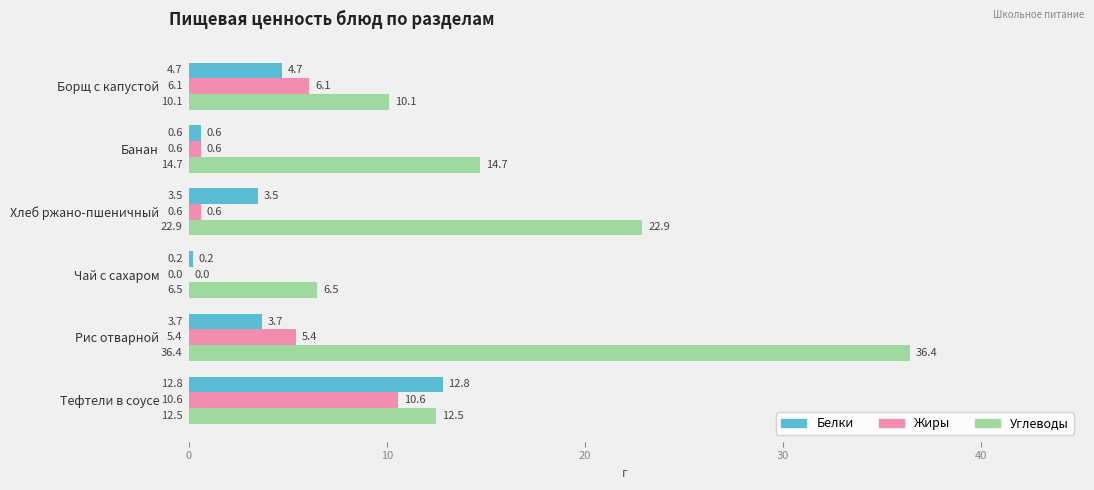

What is the sum of all Жиры values?

23.3